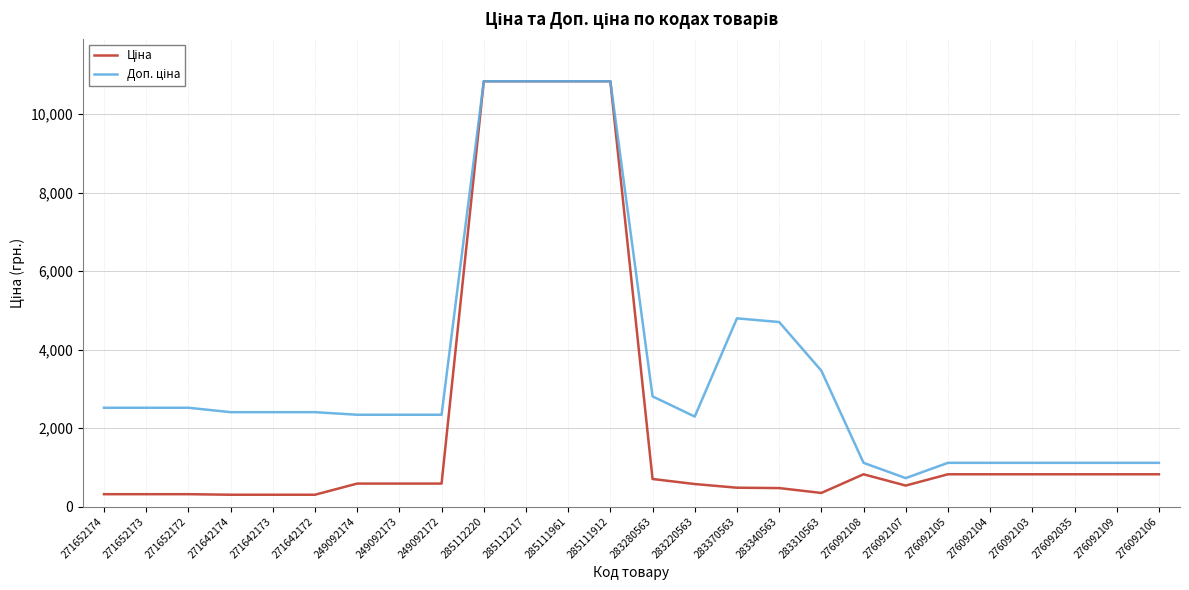

What is the maximum value shown in the chart?

10840.1